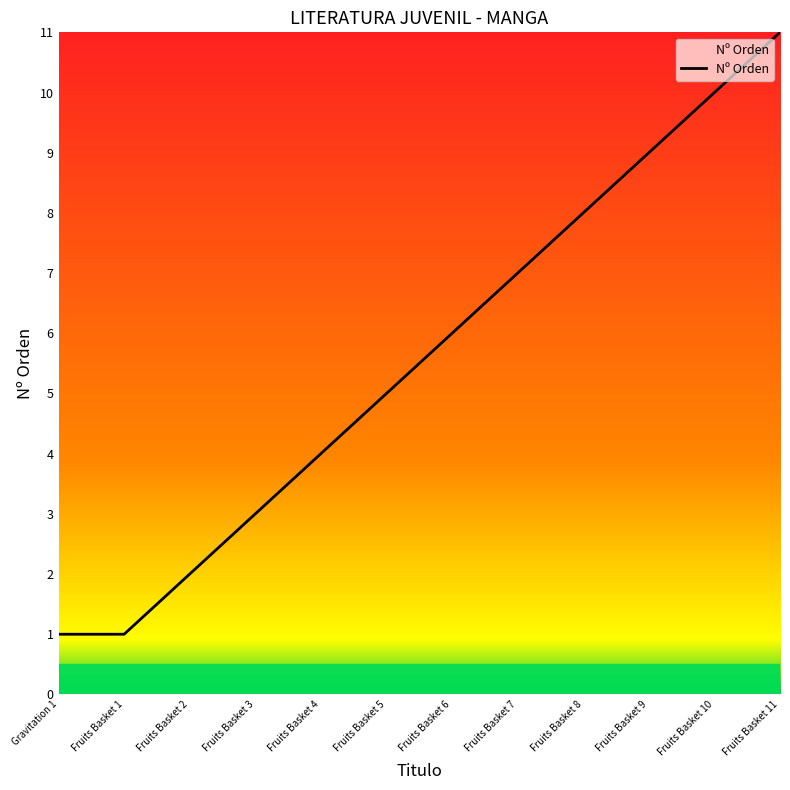

Is this an area chart (filled region under the line)?

No